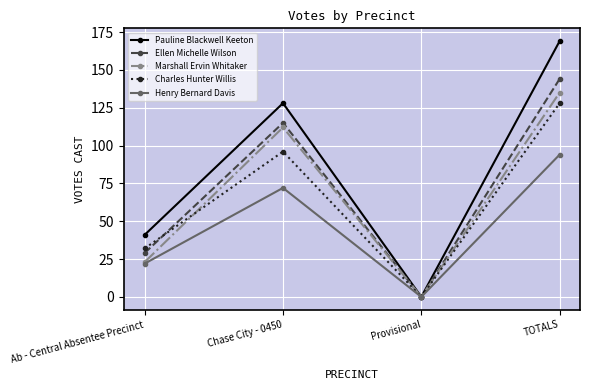

How many data points does each series have?

4